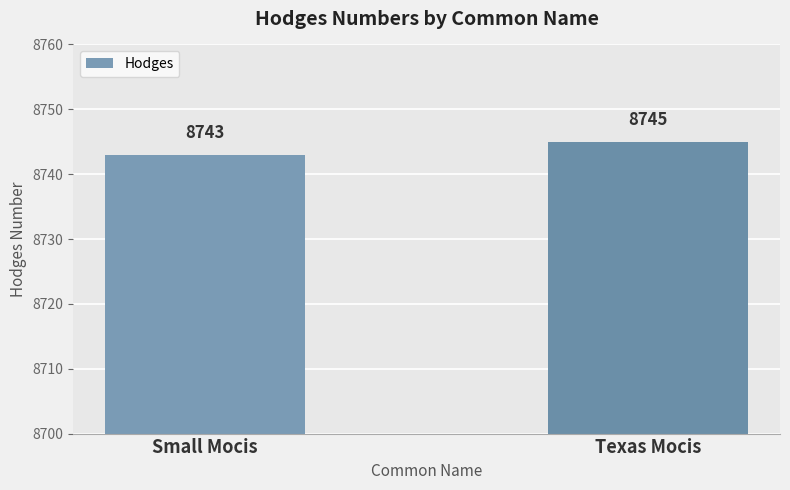

Between Texas Mocis and Small Mocis, which is larger?

Texas Mocis